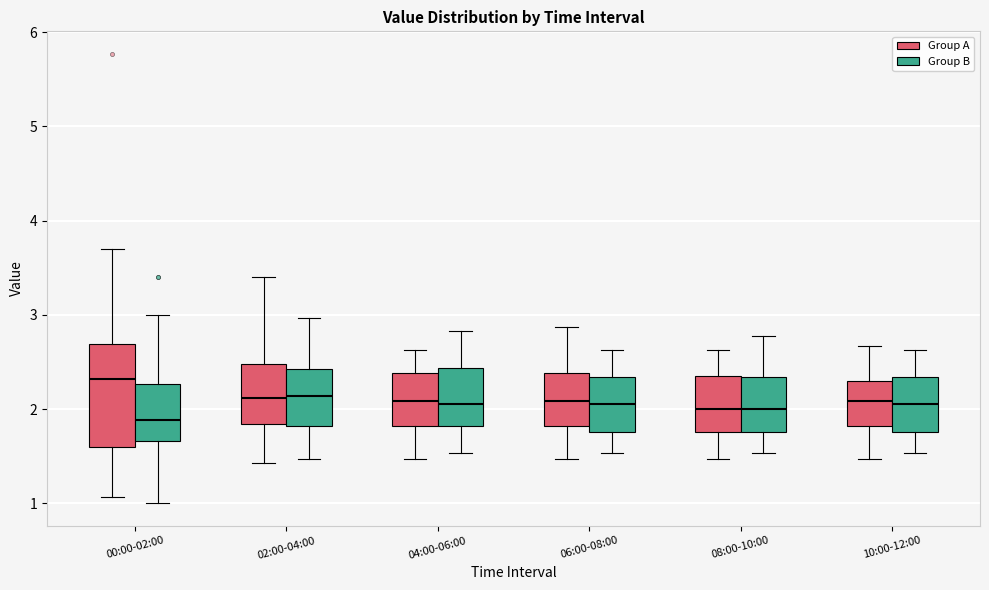

Reading left to right, transcribe this box plot: for each box, give where its median line is, the range the box spans, and where its two whiskers end, as read against the y-axis. The values are not printed on the chart, so give them approximately, as read against the axis.

00:00-02:00 (Group A): median 2.3, box 1.6 to 2.7, whiskers 1.1 to 3.7
00:00-02:00 (Group B): median 1.9, box 1.7 to 2.3, whiskers 1.0 to 3.0
02:00-04:00 (Group A): median 2.1, box 1.8 to 2.5, whiskers 1.4 to 3.4
02:00-04:00 (Group B): median 2.1, box 1.8 to 2.4, whiskers 1.5 to 3.0
04:00-06:00 (Group A): median 2.1, box 1.8 to 2.4, whiskers 1.5 to 2.6
04:00-06:00 (Group B): median 2.1, box 1.8 to 2.4, whiskers 1.5 to 2.8
06:00-08:00 (Group A): median 2.1, box 1.8 to 2.4, whiskers 1.5 to 2.9
06:00-08:00 (Group B): median 2.1, box 1.8 to 2.3, whiskers 1.5 to 2.6
08:00-10:00 (Group A): median 2.0, box 1.8 to 2.4, whiskers 1.5 to 2.6
08:00-10:00 (Group B): median 2.0, box 1.8 to 2.3, whiskers 1.5 to 2.8
10:00-12:00 (Group A): median 2.1, box 1.8 to 2.3, whiskers 1.5 to 2.7
10:00-12:00 (Group B): median 2.1, box 1.8 to 2.3, whiskers 1.5 to 2.6